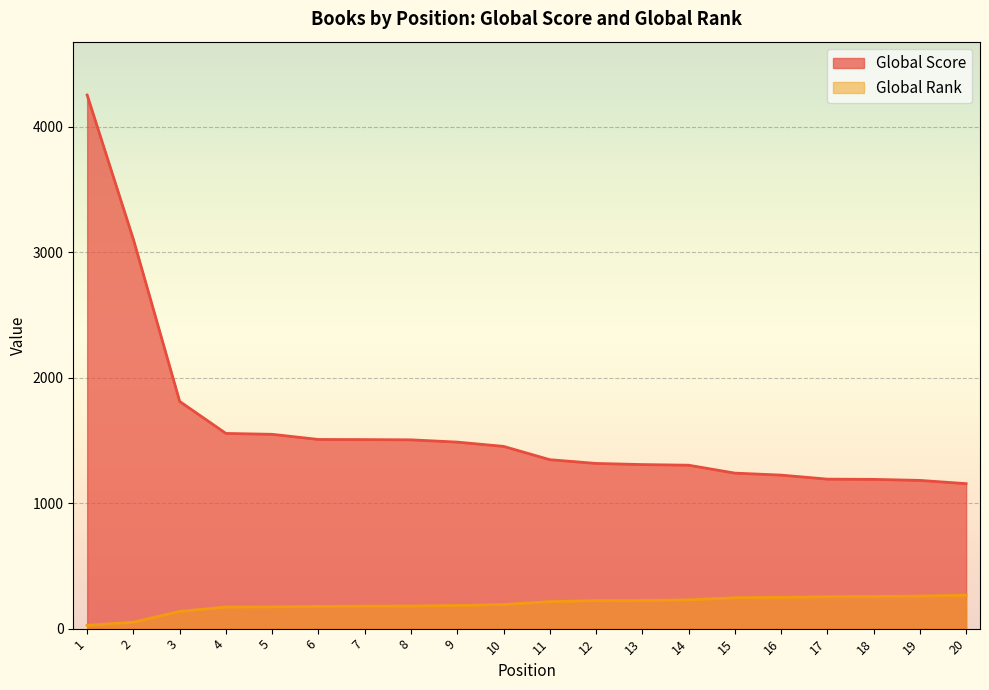

What value does the Global Score series have at 19, to the nearest 50?

1200